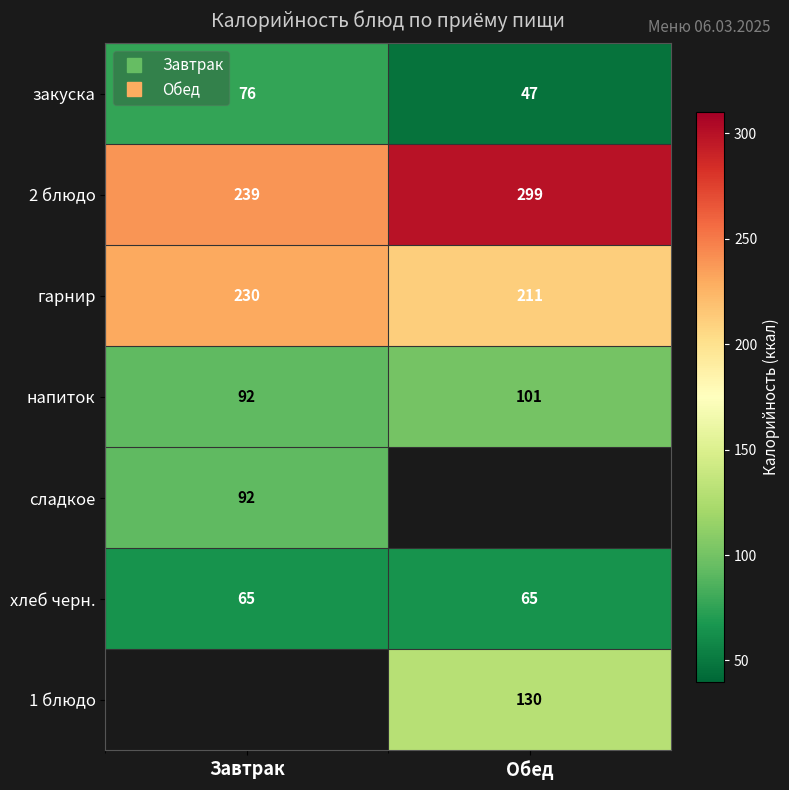

Which series has the largest range (max minus min)?

2 блюдо